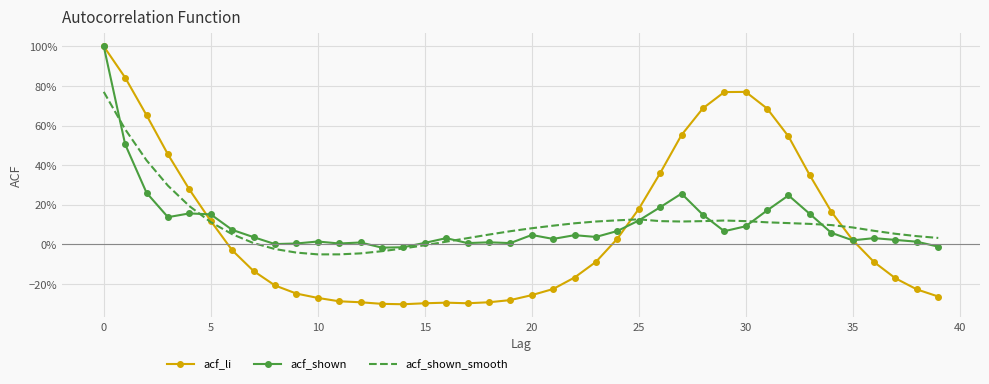

What are all the series names shown in the legend?

acf_li, acf_shown, acf_shown_smooth